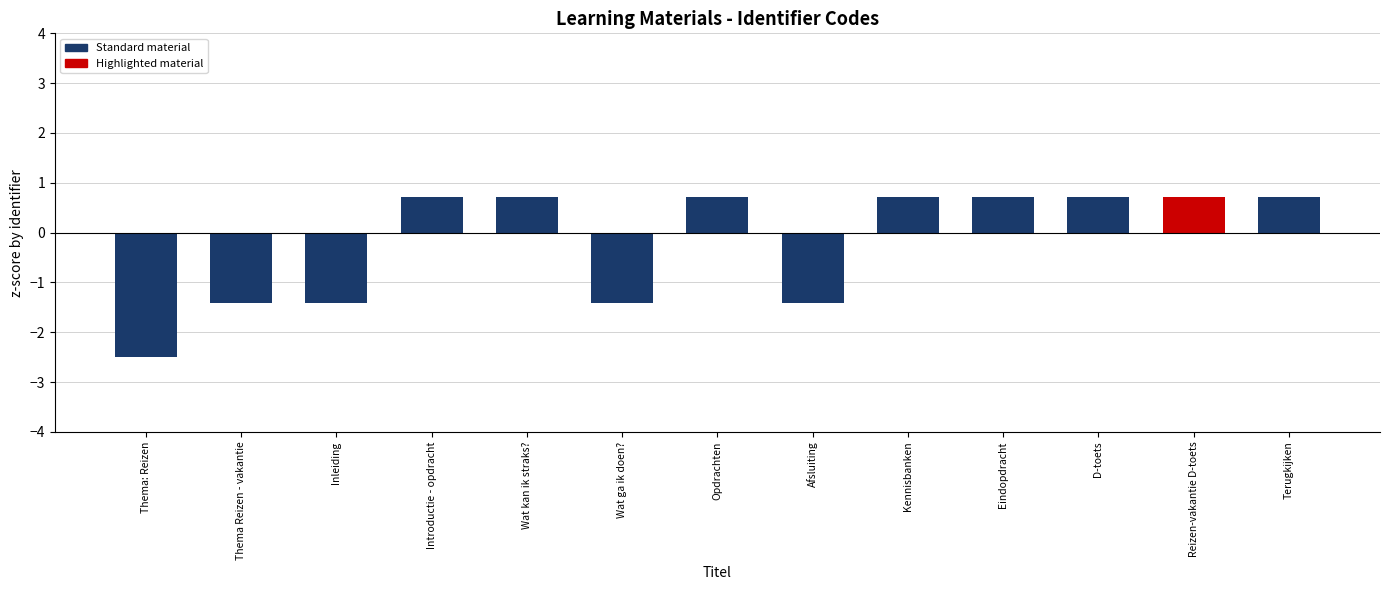

Reading left to right, extract all data points from this chart.

-2.5	-1.4	-1.4	0.7	0.7	-1.4	0.7	-1.4	0.7	0.7	0.7	0.7	0.7